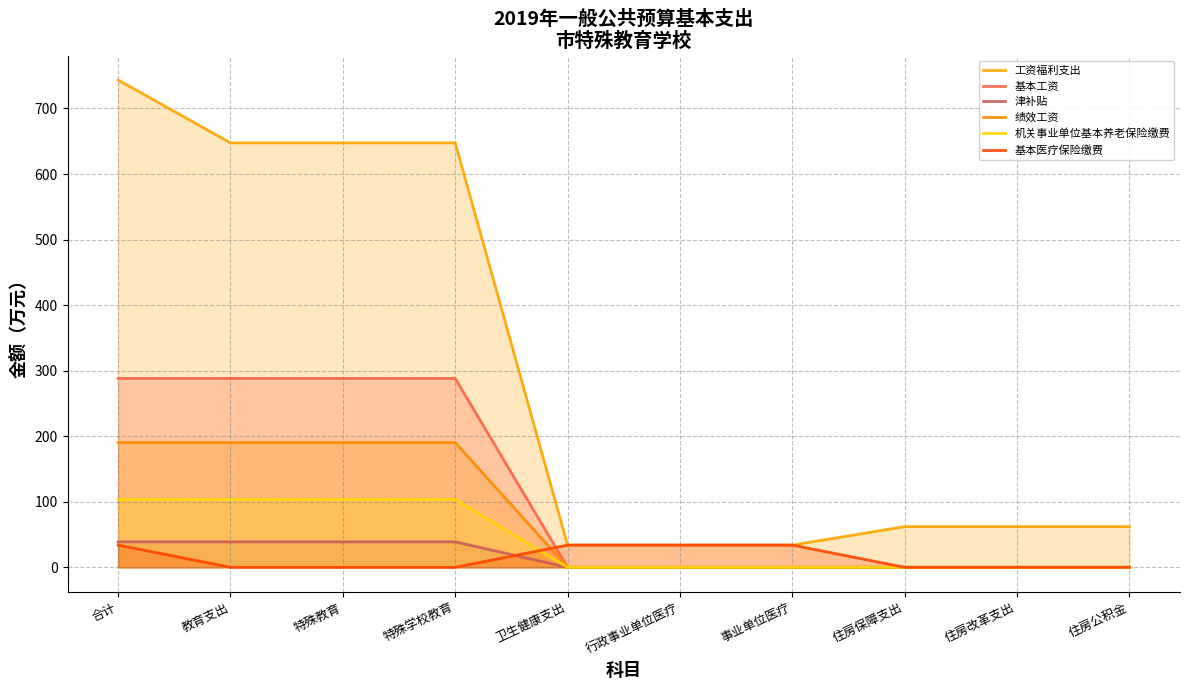

What is the difference between the highest and lowest values at 住房保障支出?

62.1